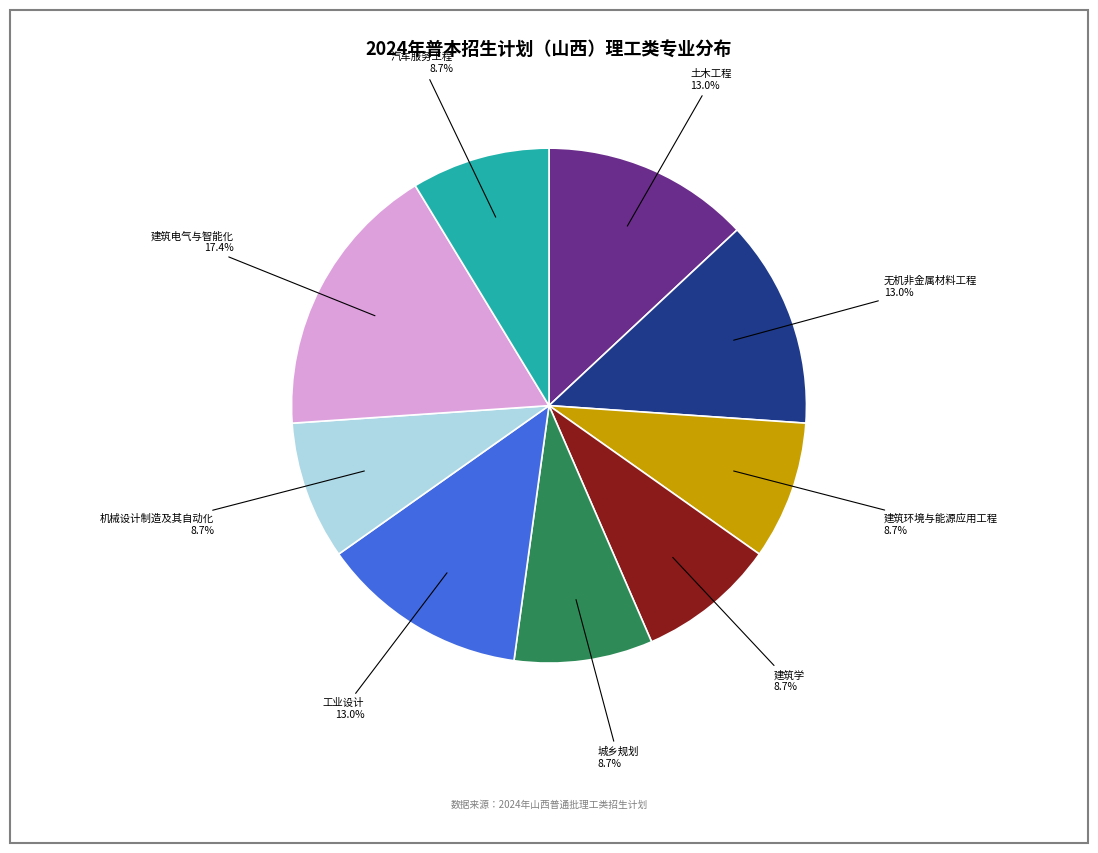

Is there any slice that represents more than half of the pie?

No